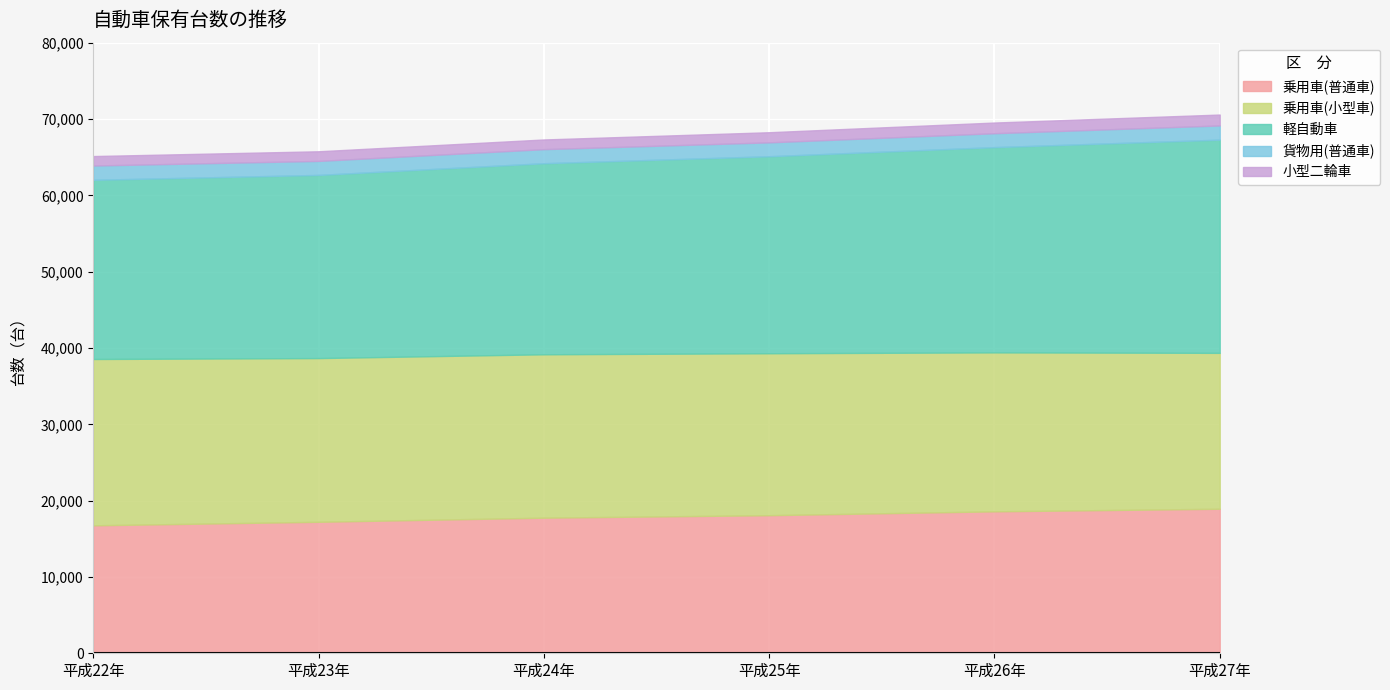

List the labels in order of 乗用車(普通車) value, smallest first.

平成22年, 平成23年, 平成24年, 平成25年, 平成26年, 平成27年